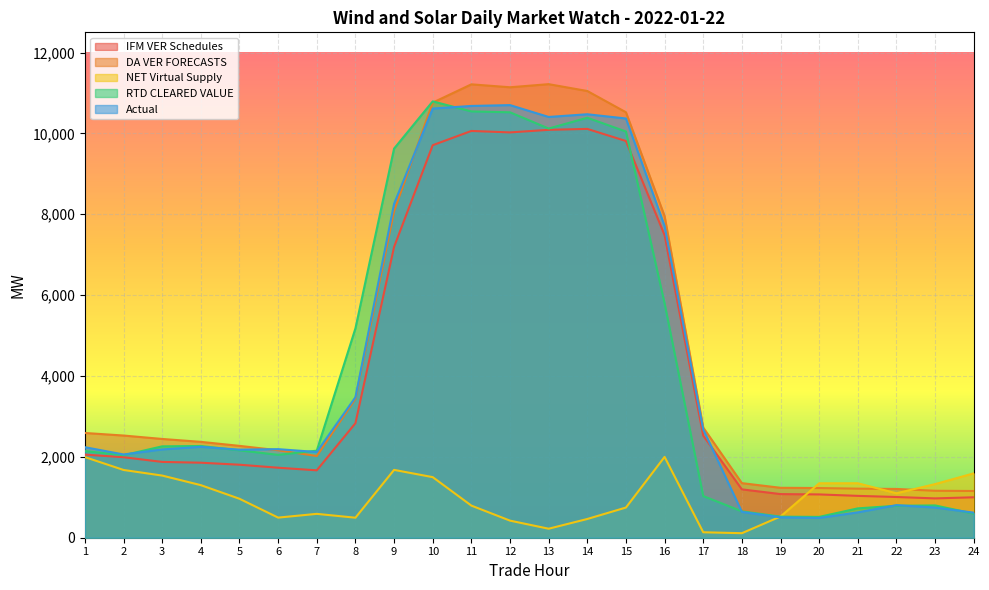

Between which two adjacent categories do NET Virtual Supply and RTD CLEARED VALUE first intersect?

18 and 19